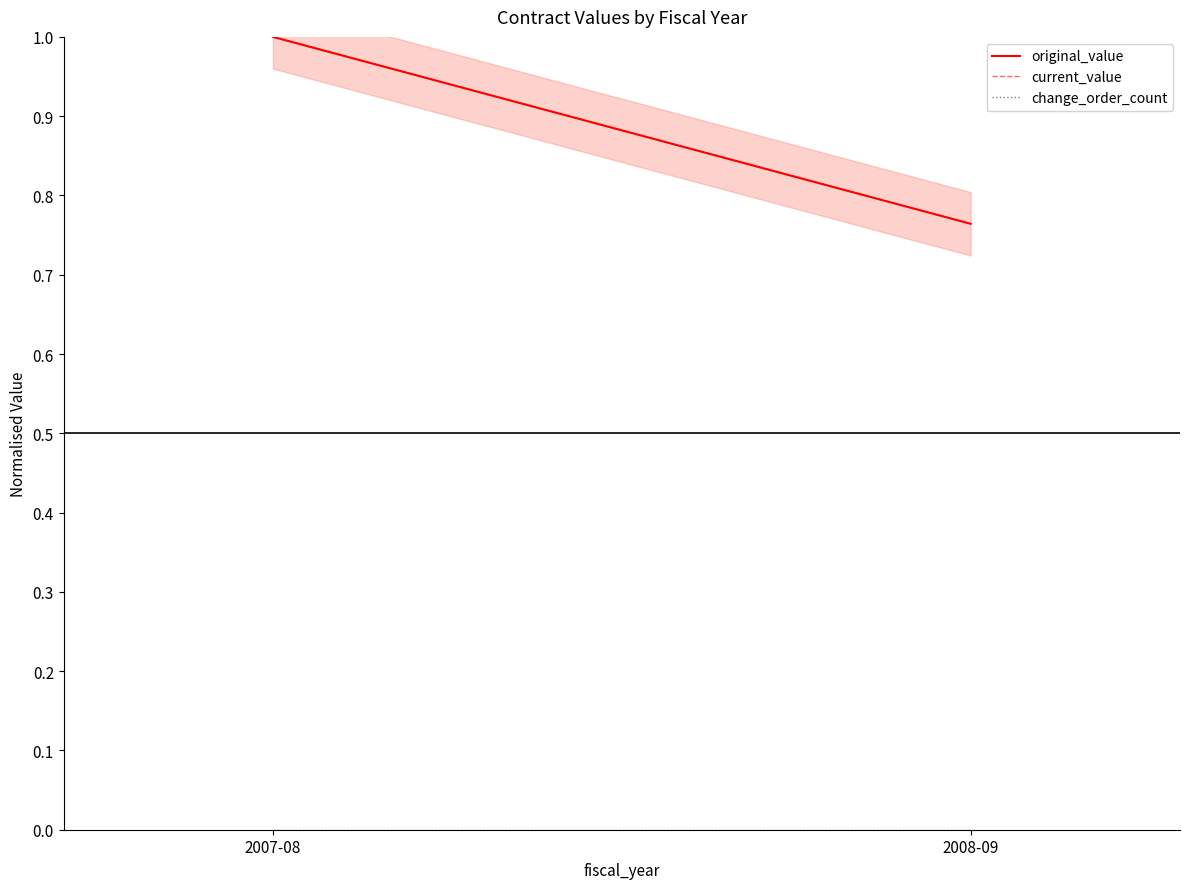

At how many categories does at least one series exceed 0?

2